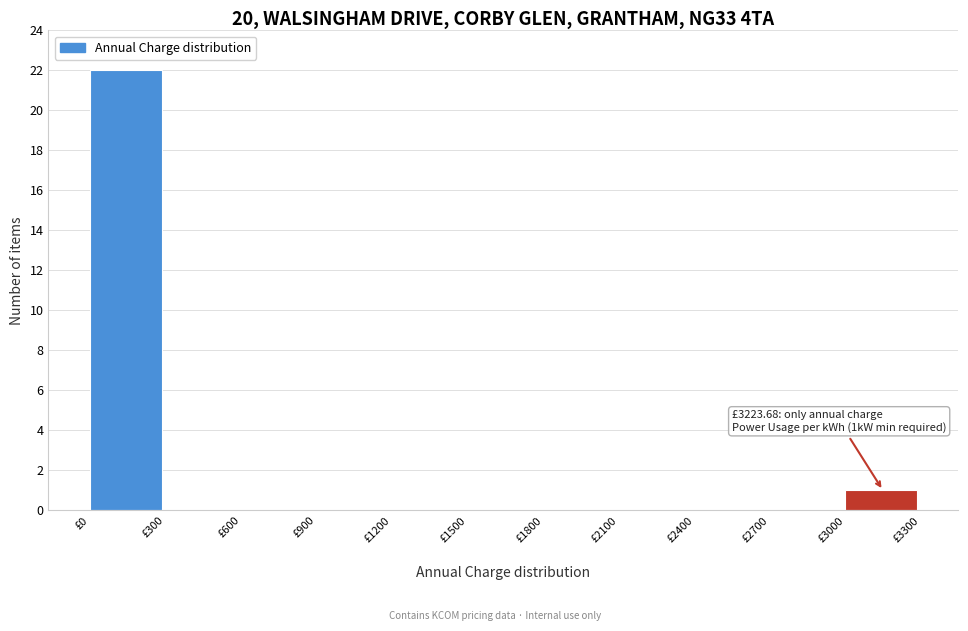

Over which range of the x-axis is the bar tallest?

0 to 300